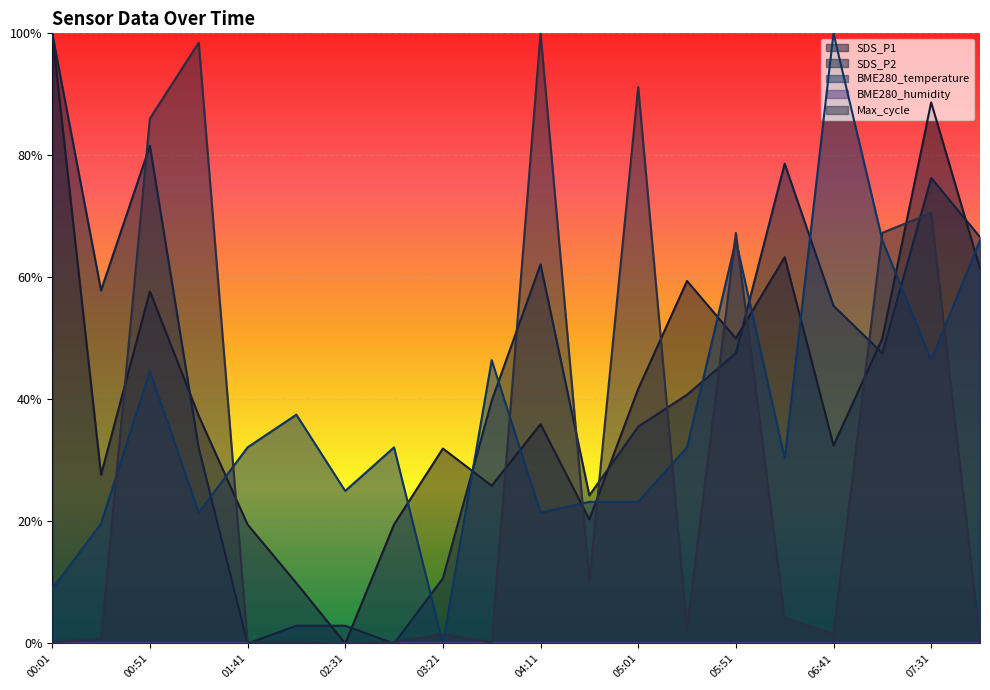

Does the chart display data point markers on the line(s)?

No